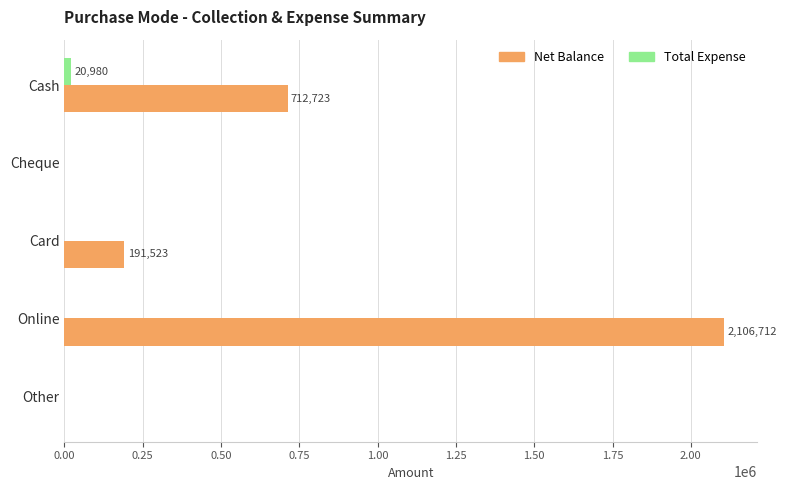

The value of Net Balance at Online is 2106712. True or false?

True